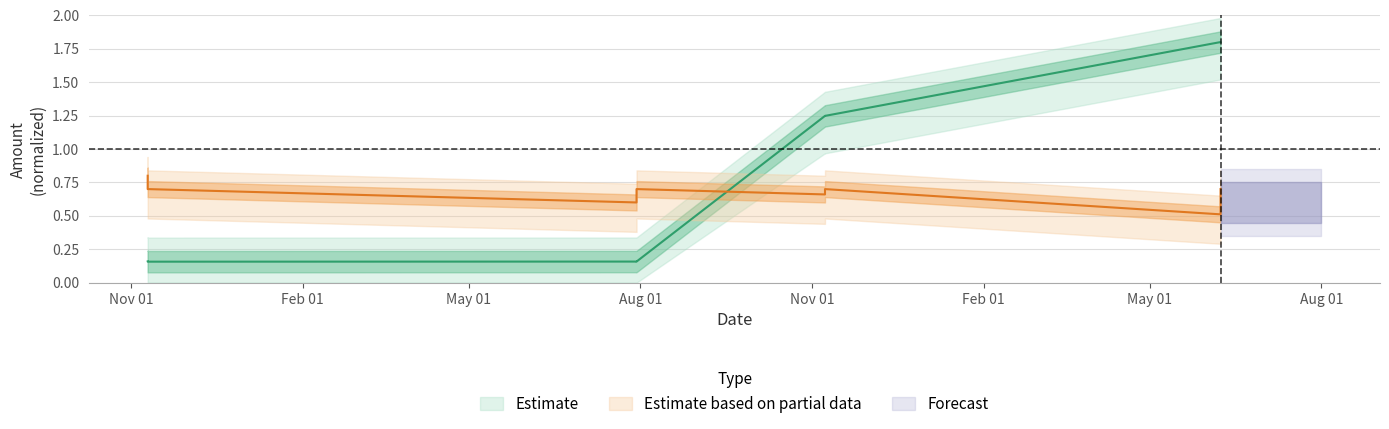

The Amount series shows 0.2 at May 01. True or false?

True